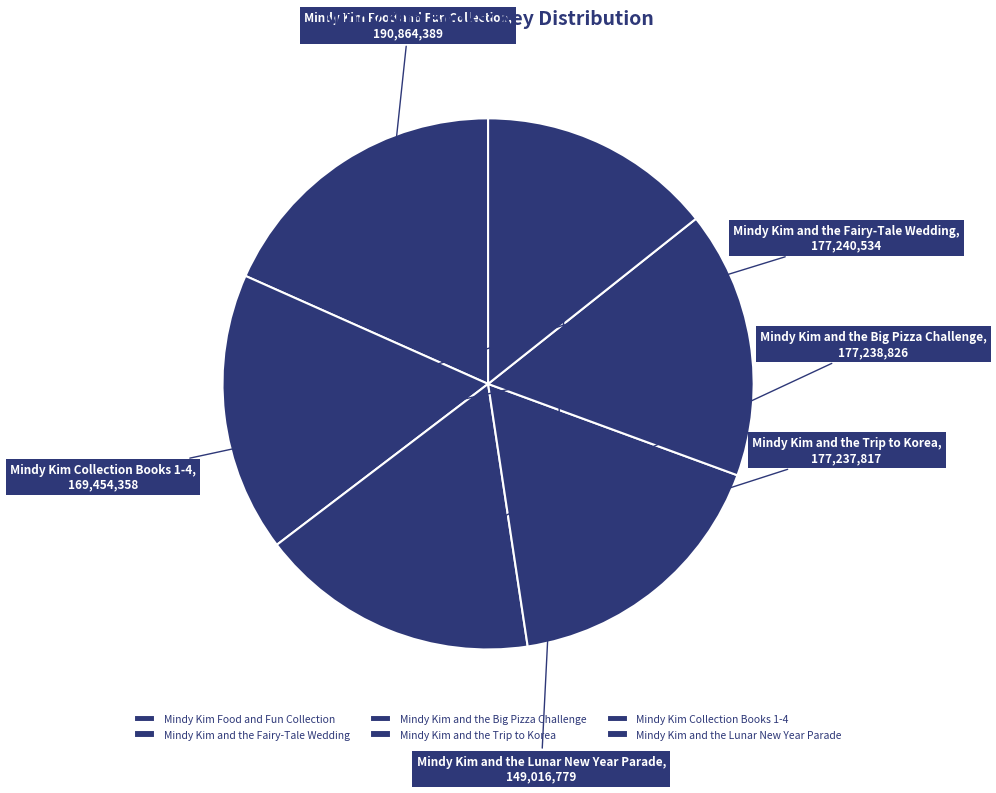

Is there any slice that represents more than half of the pie?

No